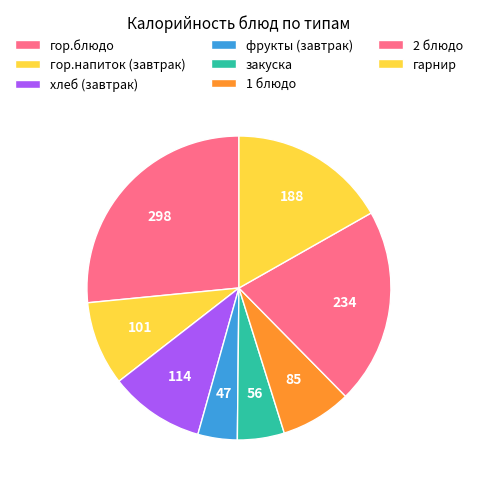

To the nearest percent, what portion does закуска represent?

5%